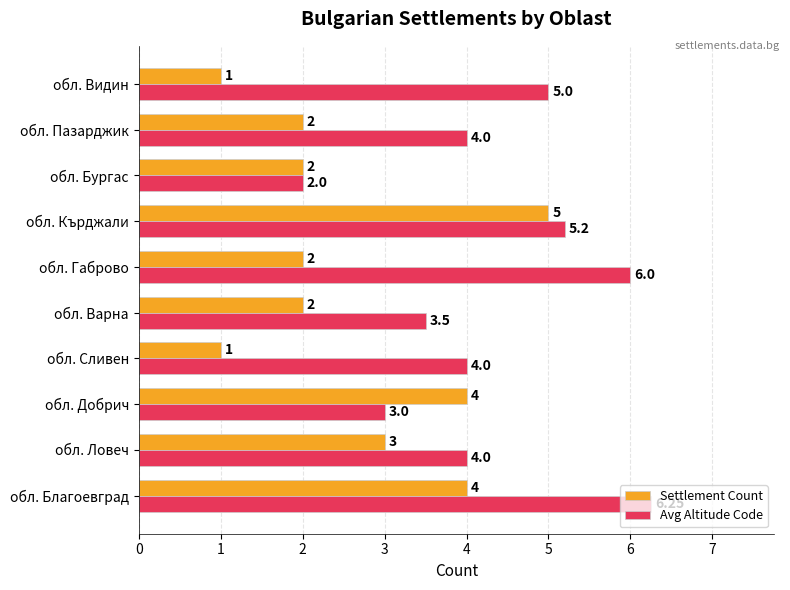

What is the difference between the second highest and minimum values in the Avg Altitude Code series?

4.0